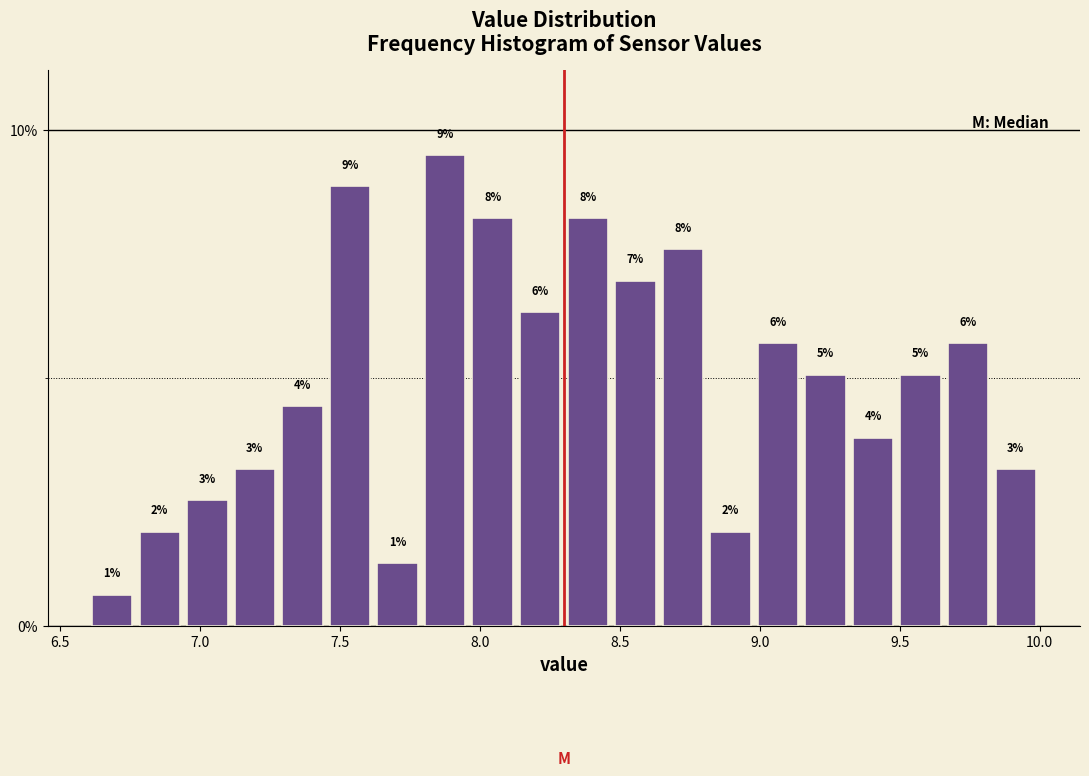

Read against the x-axis, roughly where is the centre of the tallest bar?

7.90